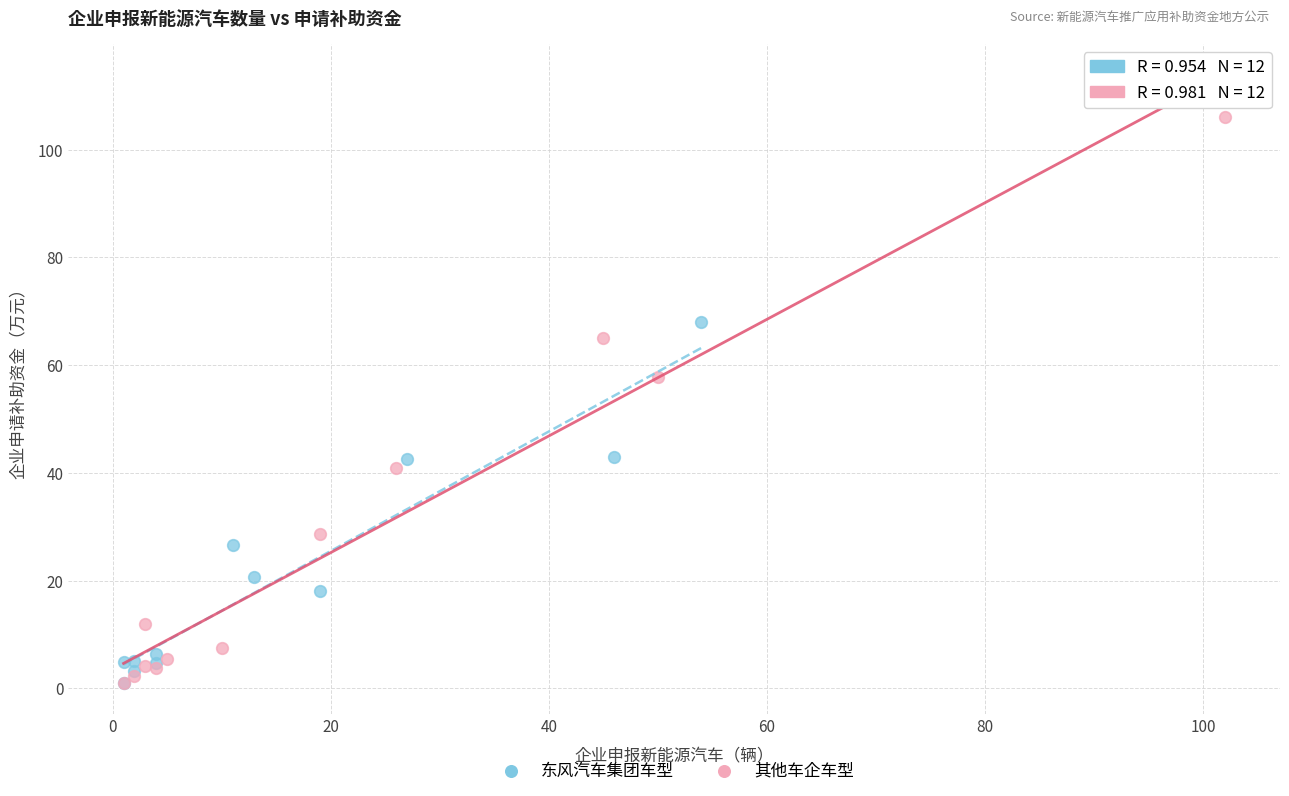

Which series reaches the maximum Y coordinate?

其他车企车型